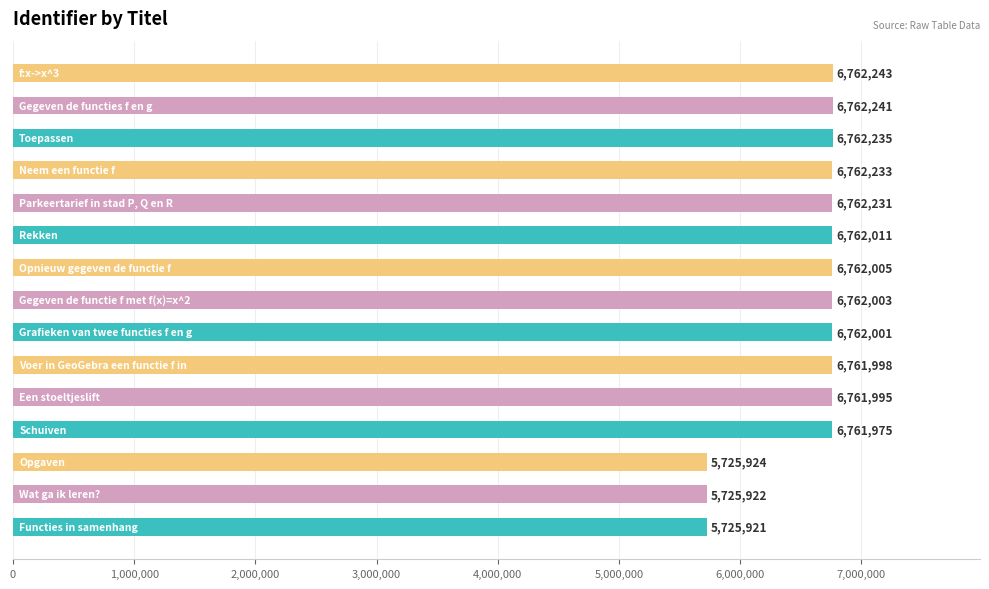

What is the average value?

6554863